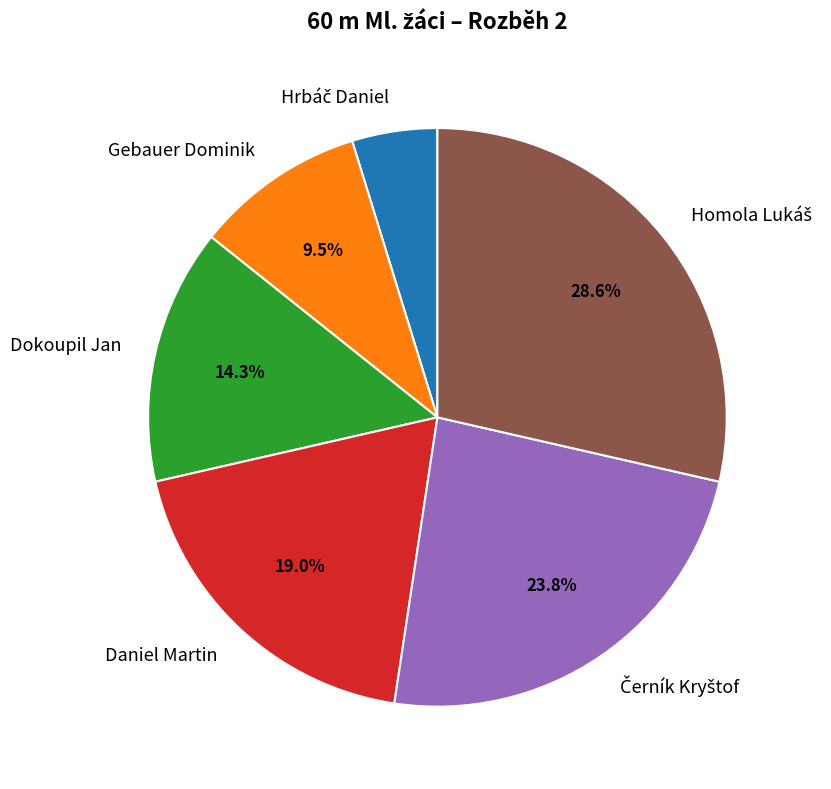

What percentage is NOT represented by Gebauer Dominik?

90.5%